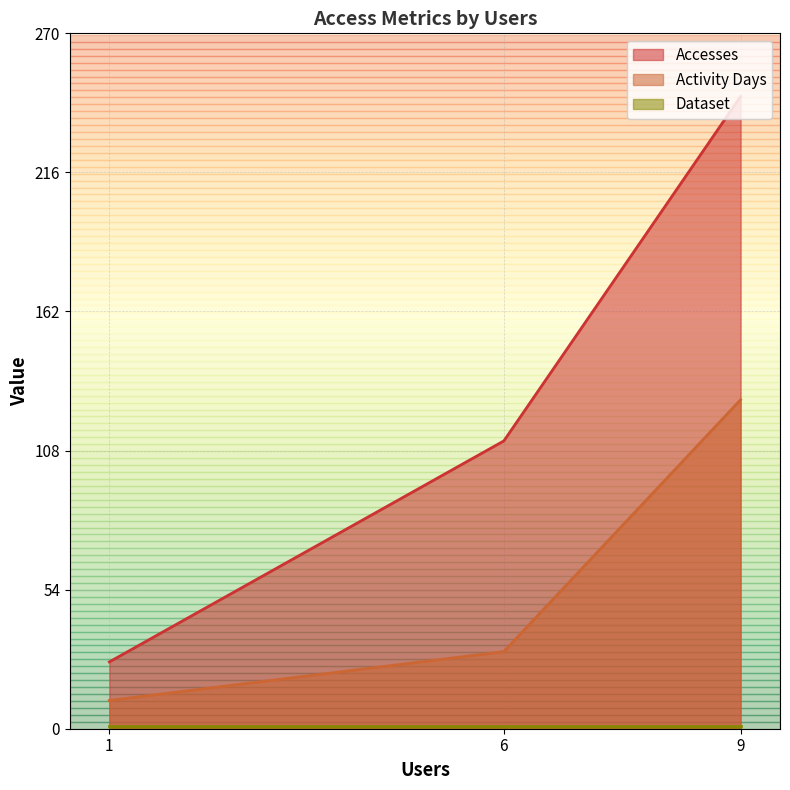

What is the greatest value displayed?

246